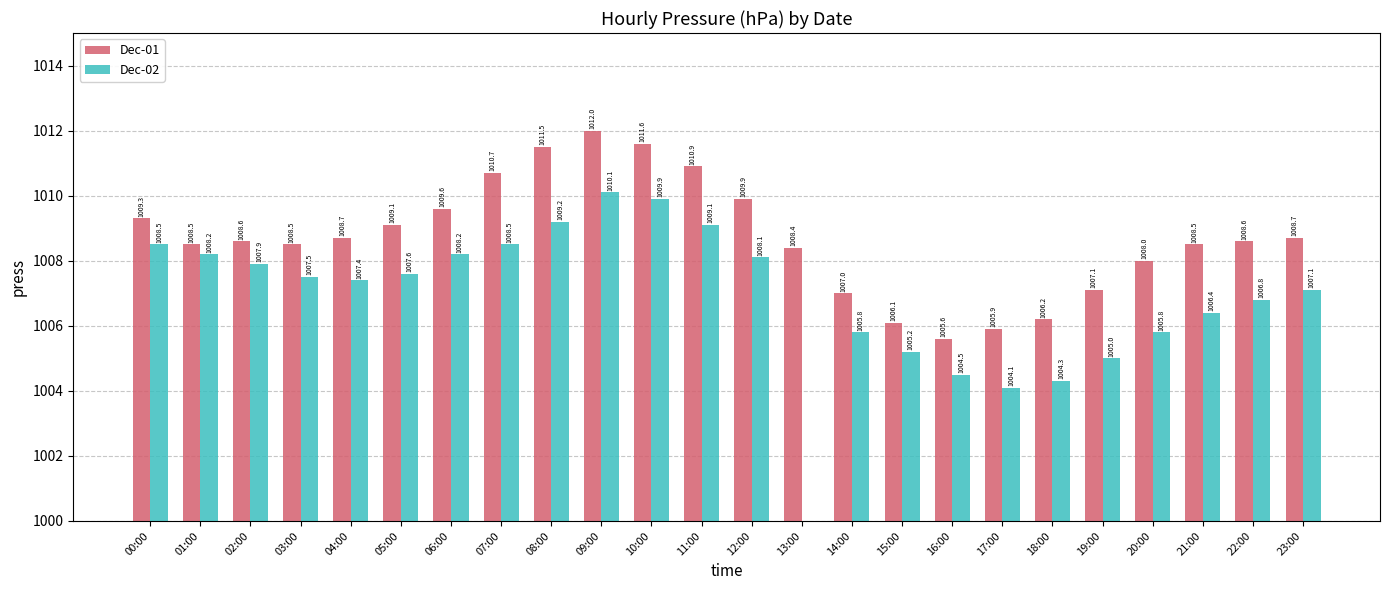

Which has a higher value, 10:00 or 17:00?

10:00